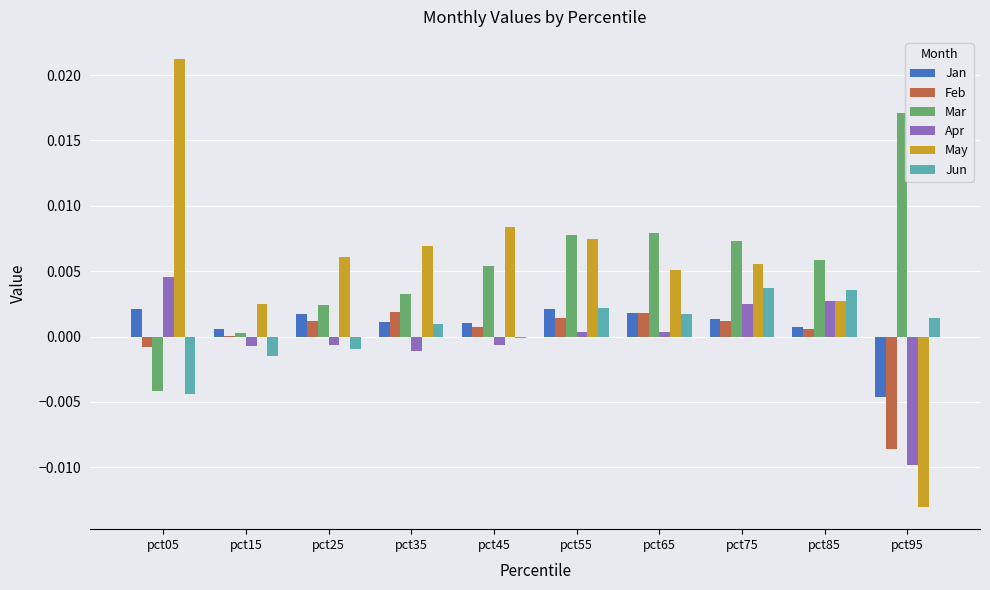

The value of Feb at pct95 is -0.0. True or false?

True